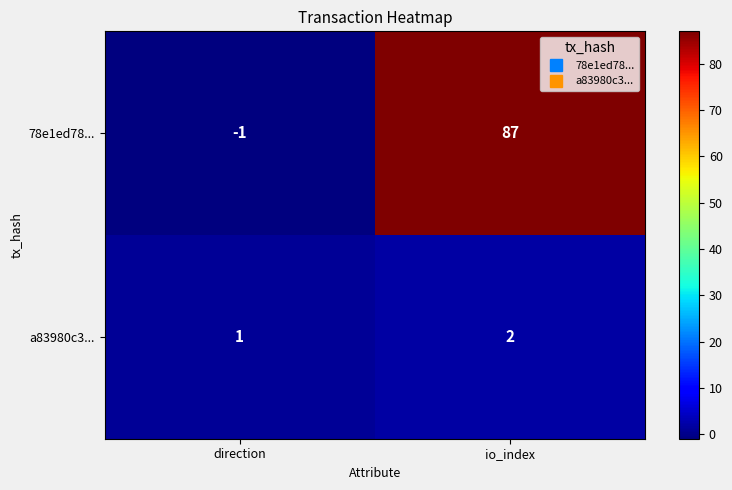

The 78e1ed78... series shows 36 at io_index. True or false?

False